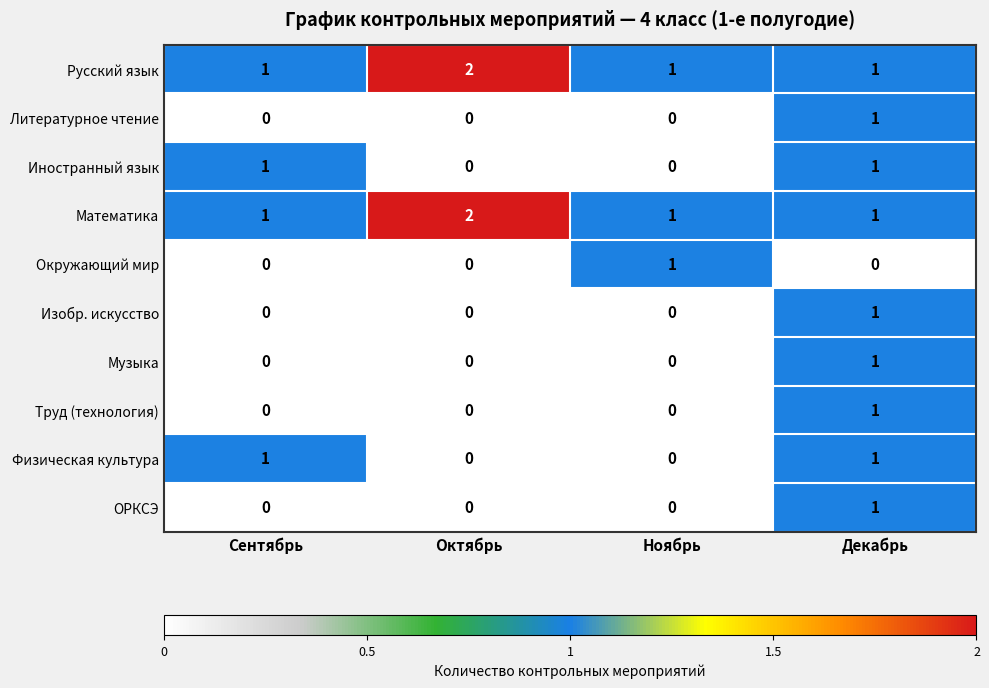

True or false: Окружающий мир has a value of 0 at Сентябрь.

True